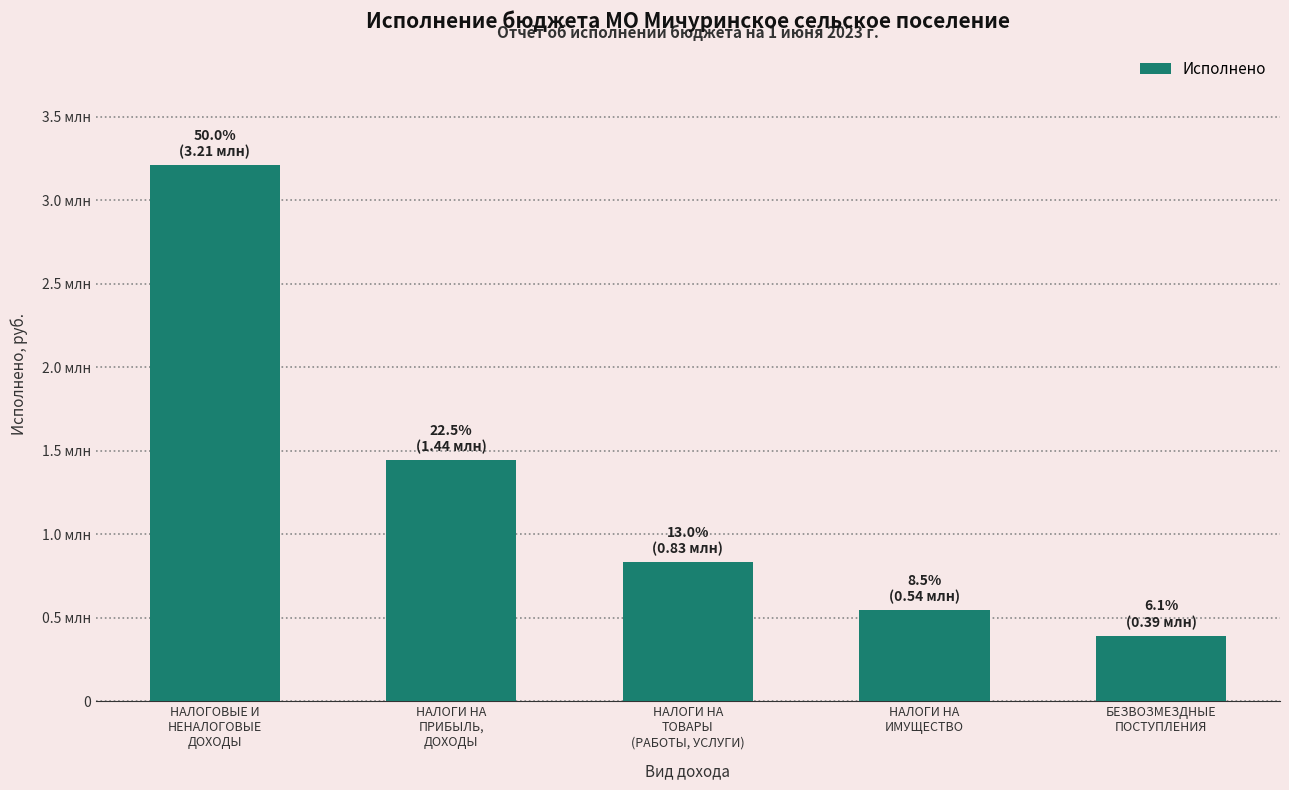

List the labels in order of value, smallest first.

БЕЗВОЗМЕЗДНЫЕ
ПОСТУПЛЕНИЯ, НАЛОГИ НА
ИМУЩЕСТВО, НАЛОГИ НА
ТОВАРЫ
(РАБОТЫ, УСЛУГИ), НАЛОГИ НА
ПРИБЫЛЬ,
ДОХОДЫ, НАЛОГОВЫЕ И
НЕНАЛОГОВЫЕ
ДОХОДЫ